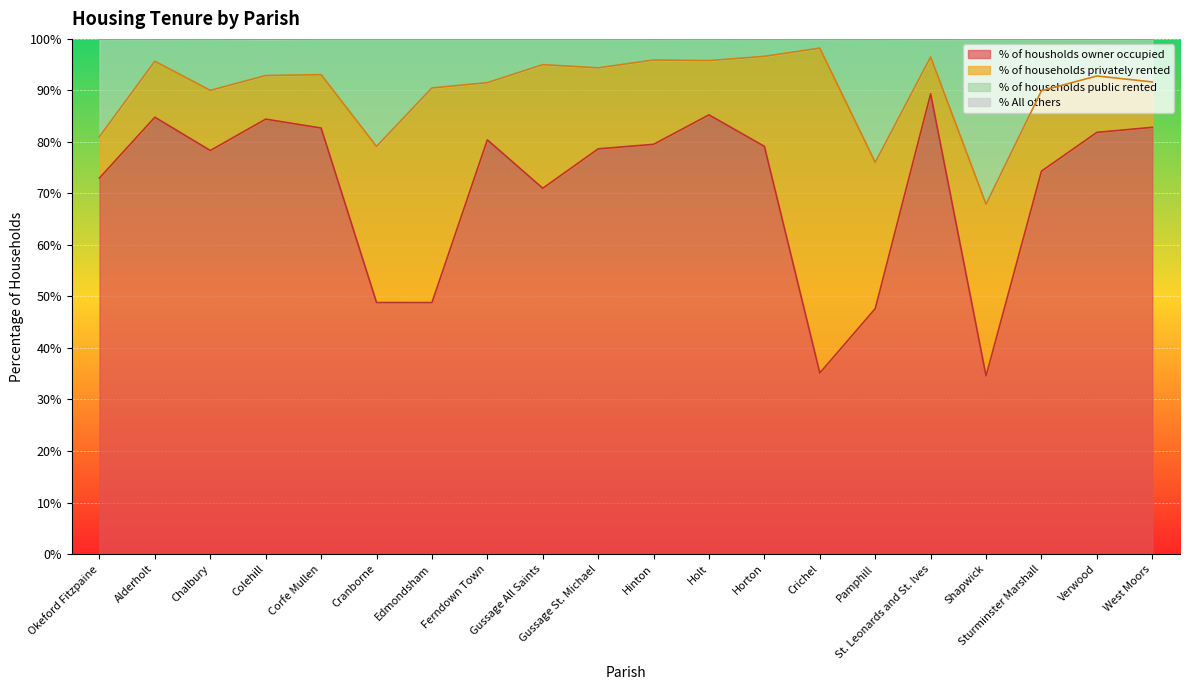

What is the highest value of the % of housholds owner occupied series?

89.3